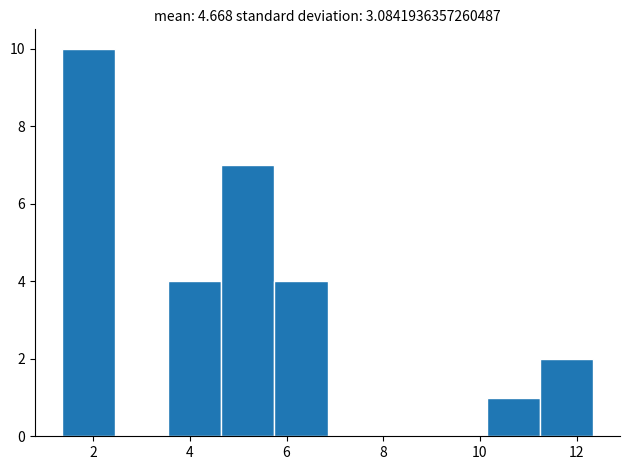

Which range on the x-axis has the tallest bar?

1.35 to 2.45